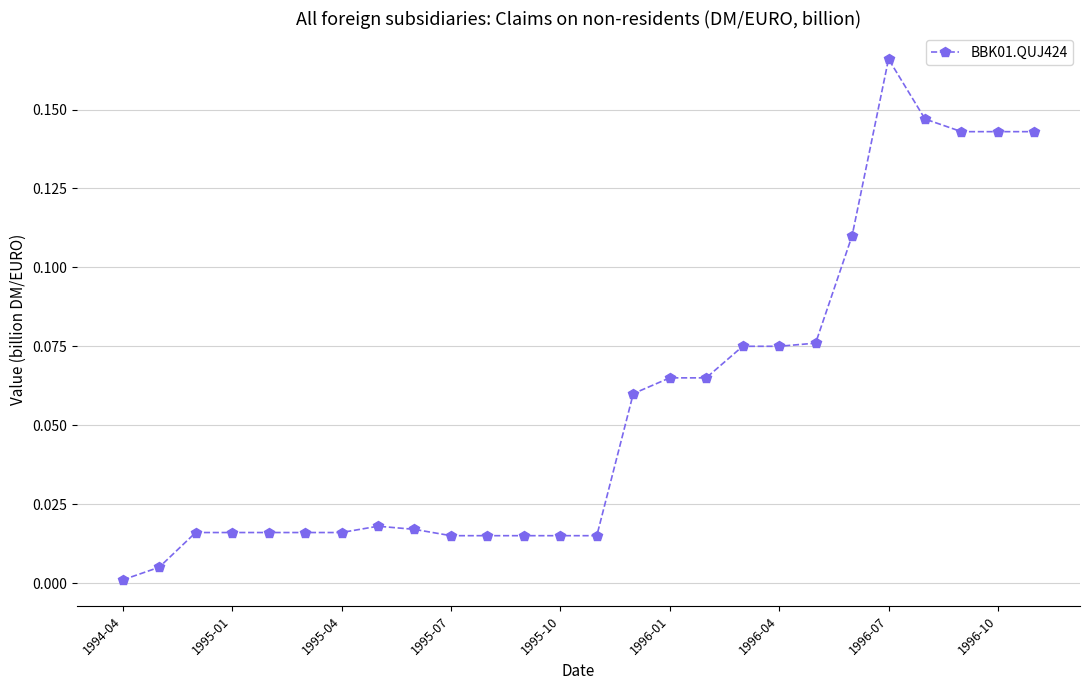

Does the chart display data point markers on the line(s)?

Yes